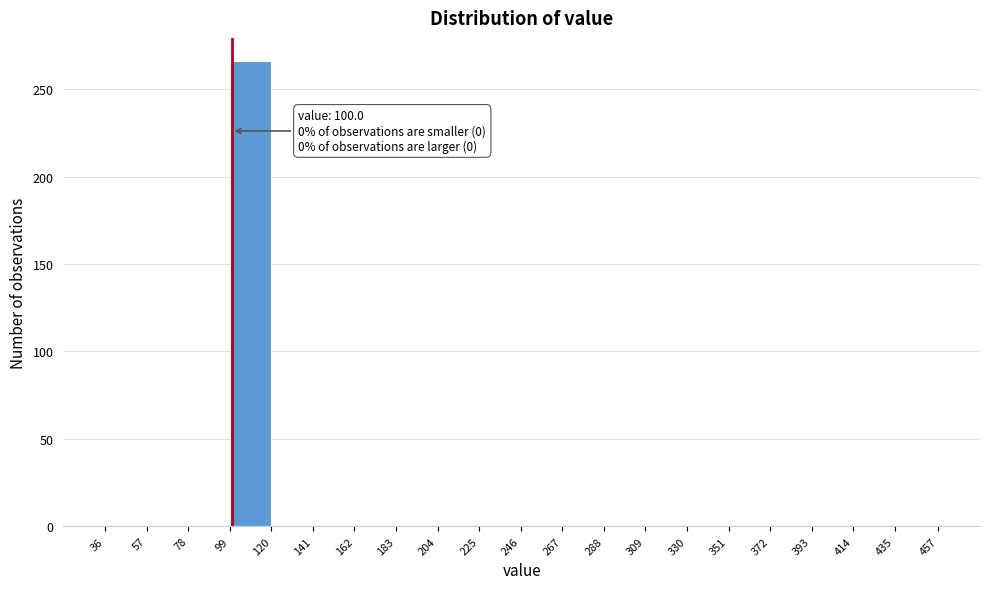

Over which range of the x-axis is the bar tallest?

99 to 120